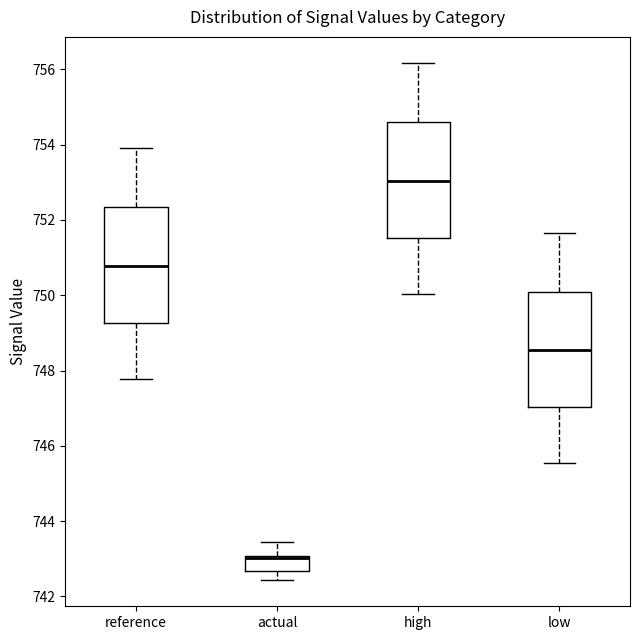

Where is the upper edge of the box for reference on the y-axis? The values are not printed on the chart, so give them approximately, as read against the axis.

752.4